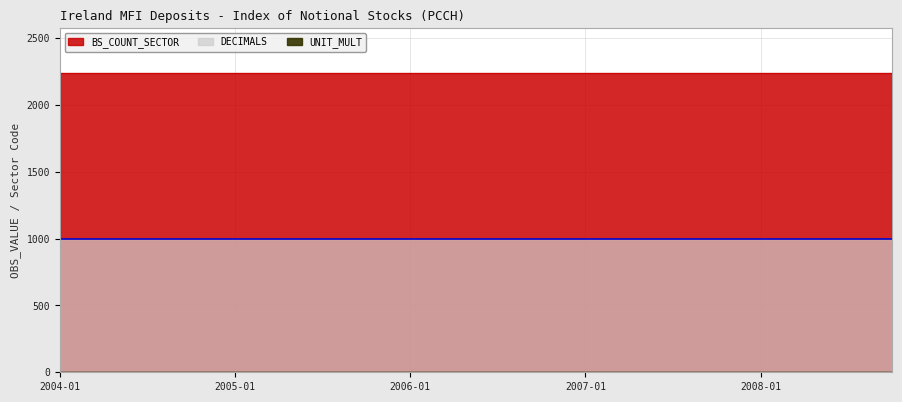

True or false: DECIMALS has a value of 1 at 2004-01.

True